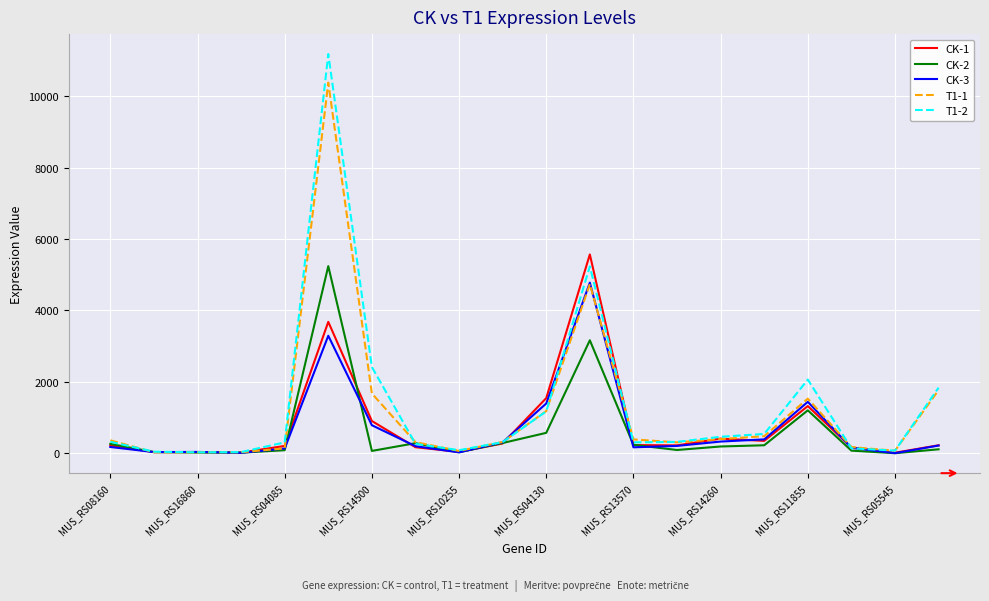

Which series has the largest range (max minus min)?

T1-2